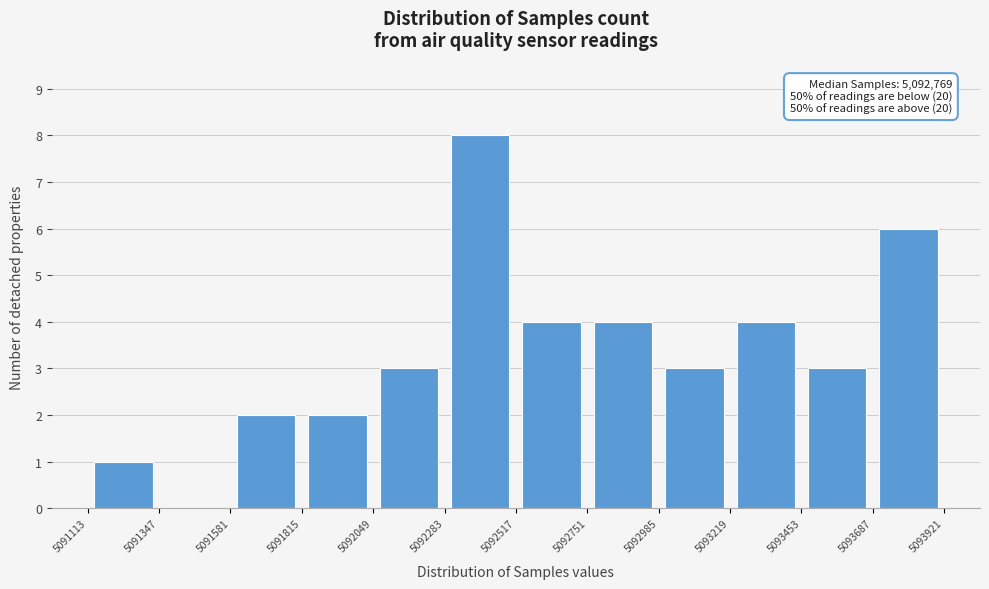

Over which range of the x-axis is the bar tallest?

5092283 to 5092517